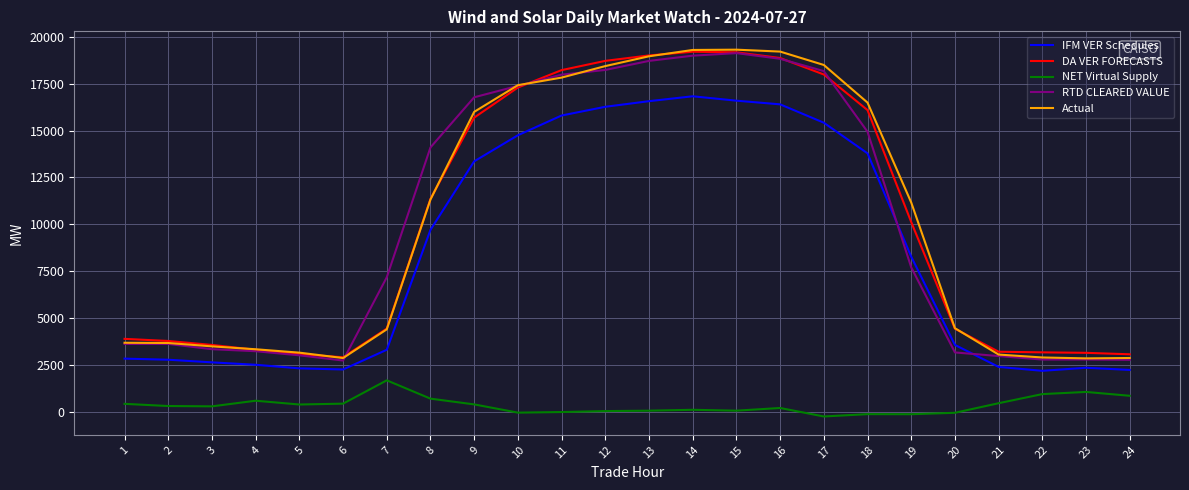

What is the minimum value for DA VER FORECASTS?

2925.6